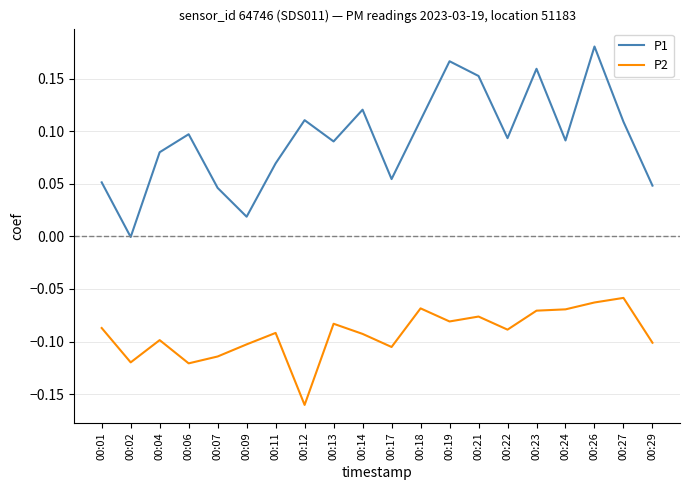

True or false: P1 and P2 cross at least once.

False